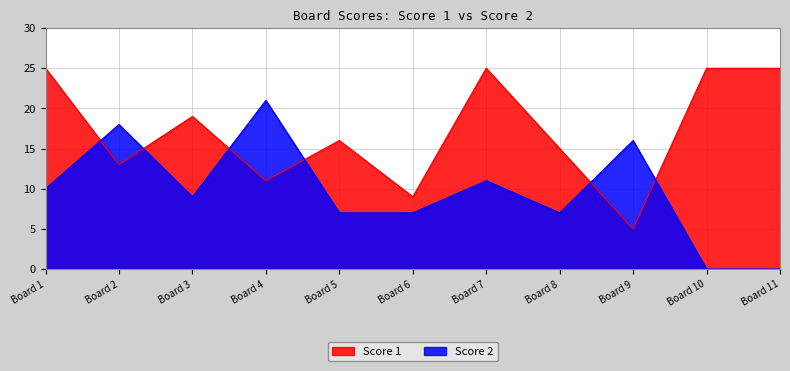

How many data points does each series have?

11